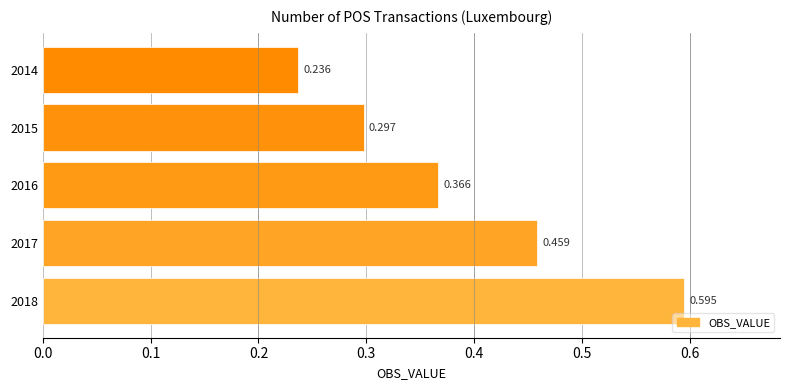

List the labels in order of value, largest first.

2018, 2017, 2016, 2015, 2014